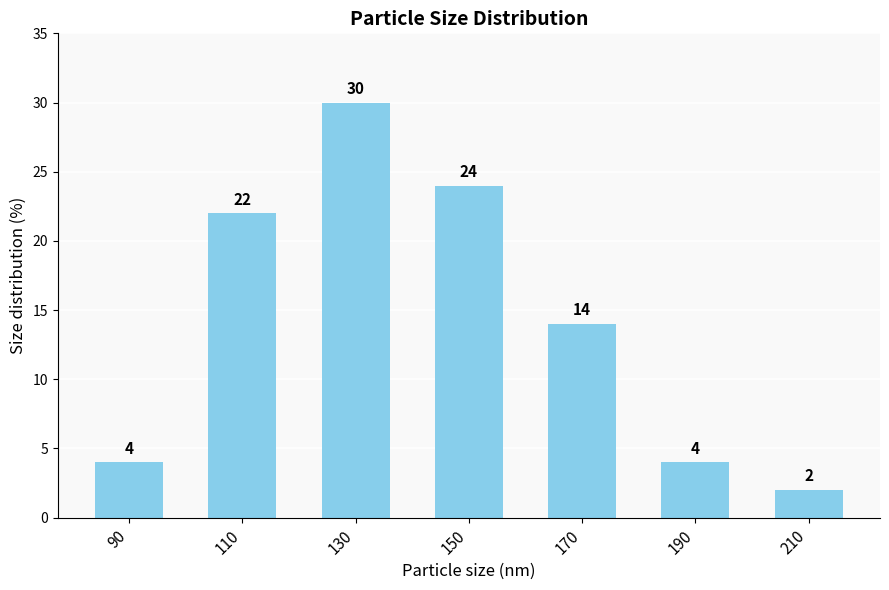

Read the value at 90, to the nearest 5.

5